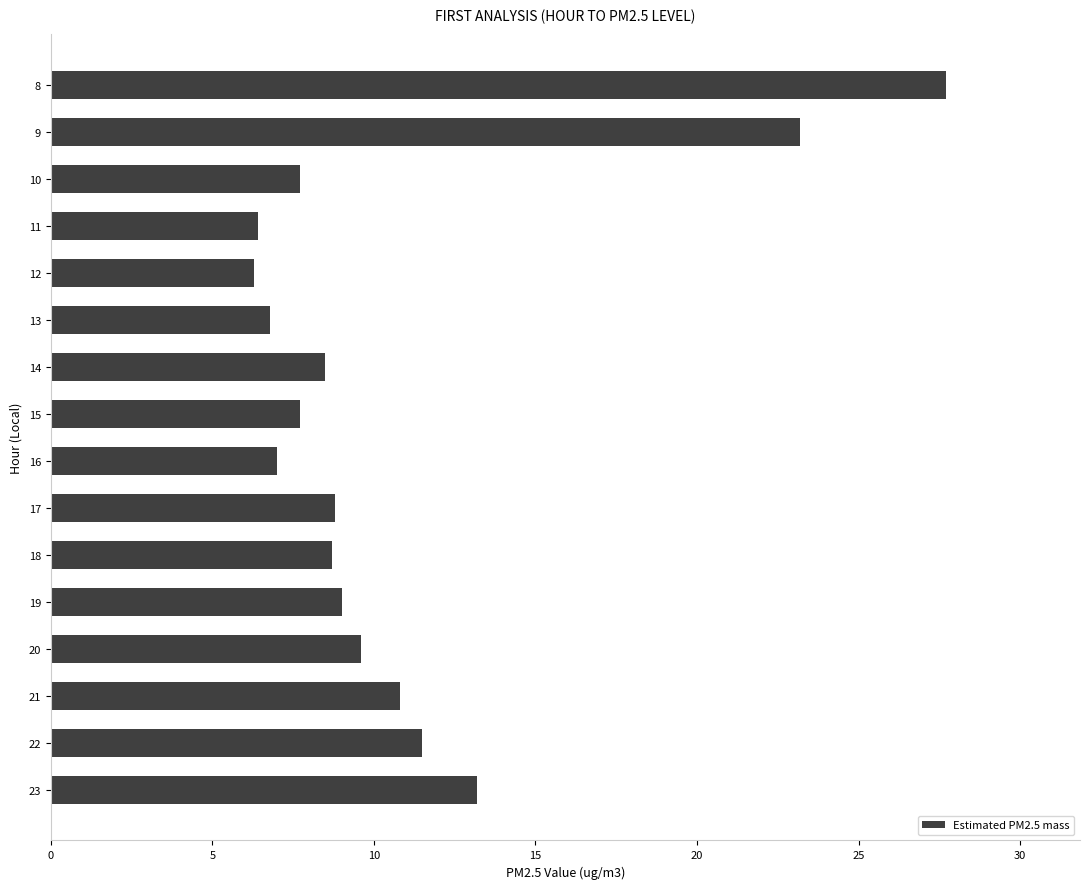

True or false: the data shows 2.4 at 15.

False